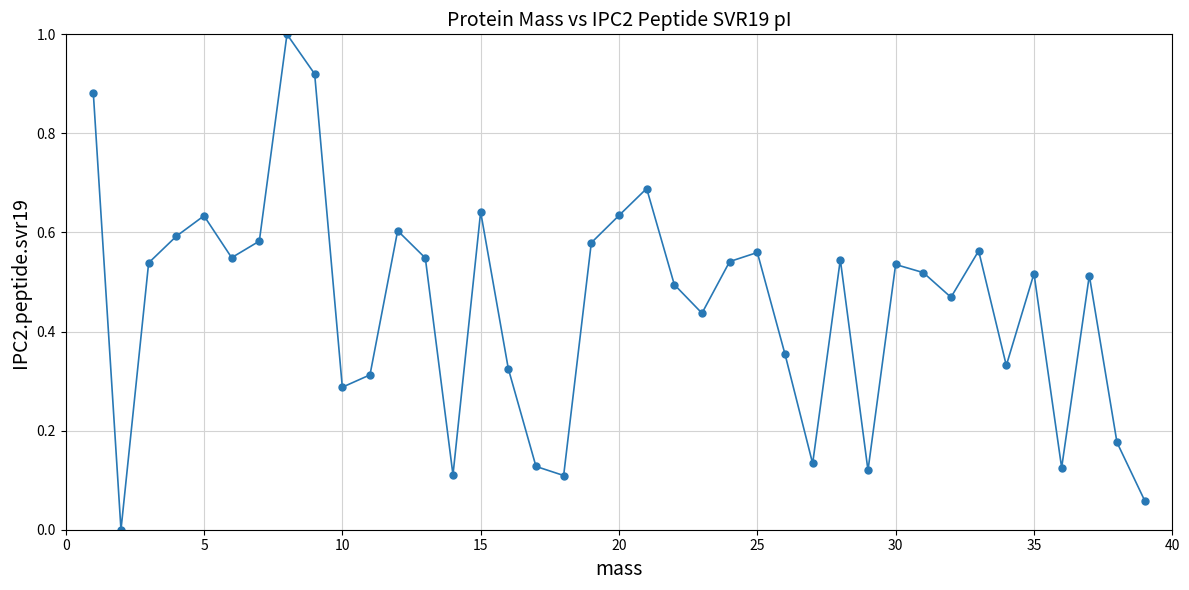

What is the difference between the maximum and minimum values?

1.0